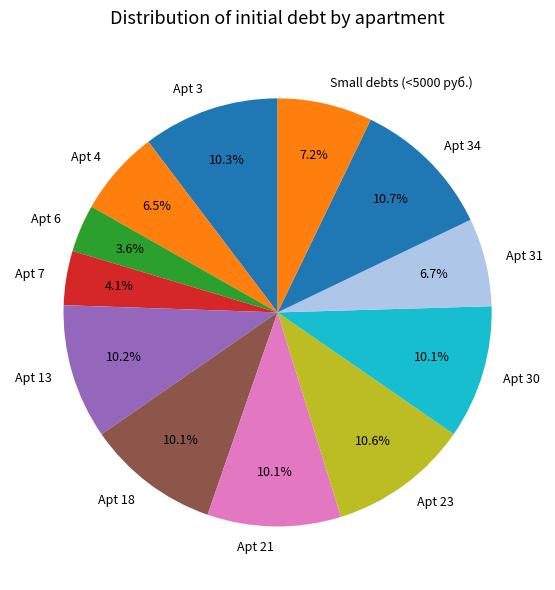

What portion of the pie excludes Apt 13?

89.8%